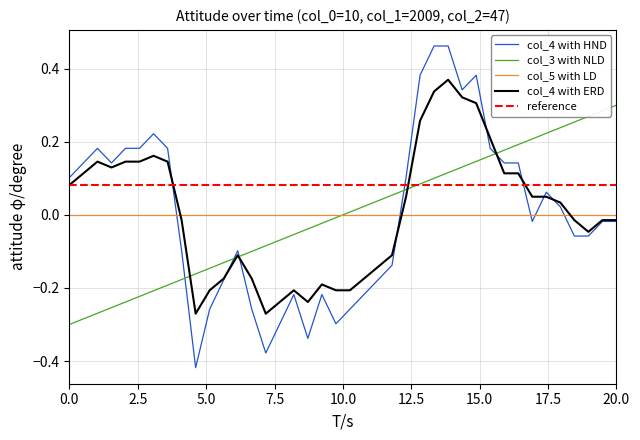

Rank the series by their maximum value, from lowest to highest.

col_5 with LD, reference, col_3 with NLD, col_4 with ERD, col_4 with HND